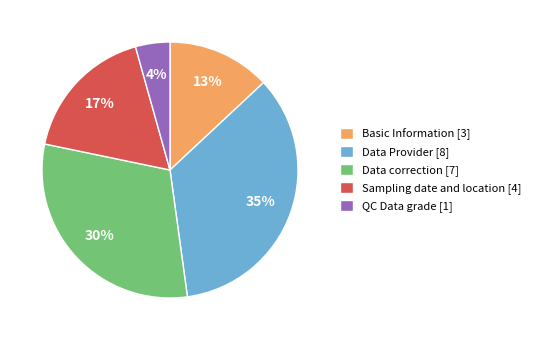

Is there any slice that represents more than half of the pie?

No